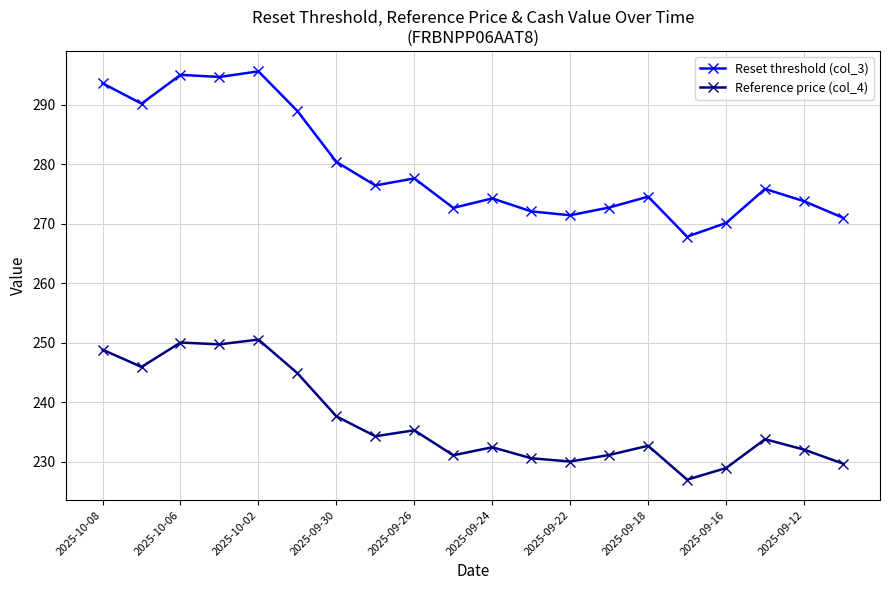

What is the value of the Reset threshold (col_3) point at the 20th from the left?

271.0